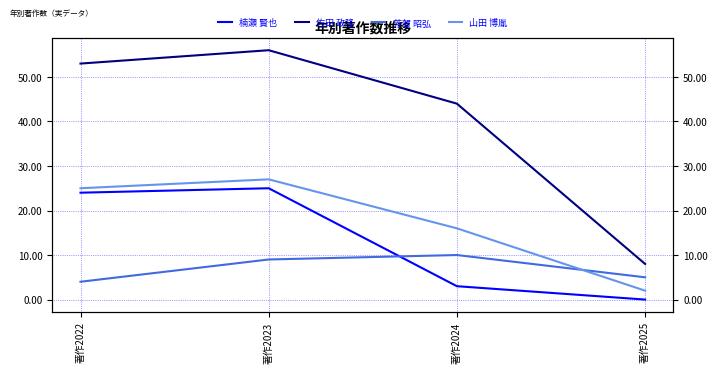

What is the value of the 楠瀬 賢也 point at the 2nd from the left?

25